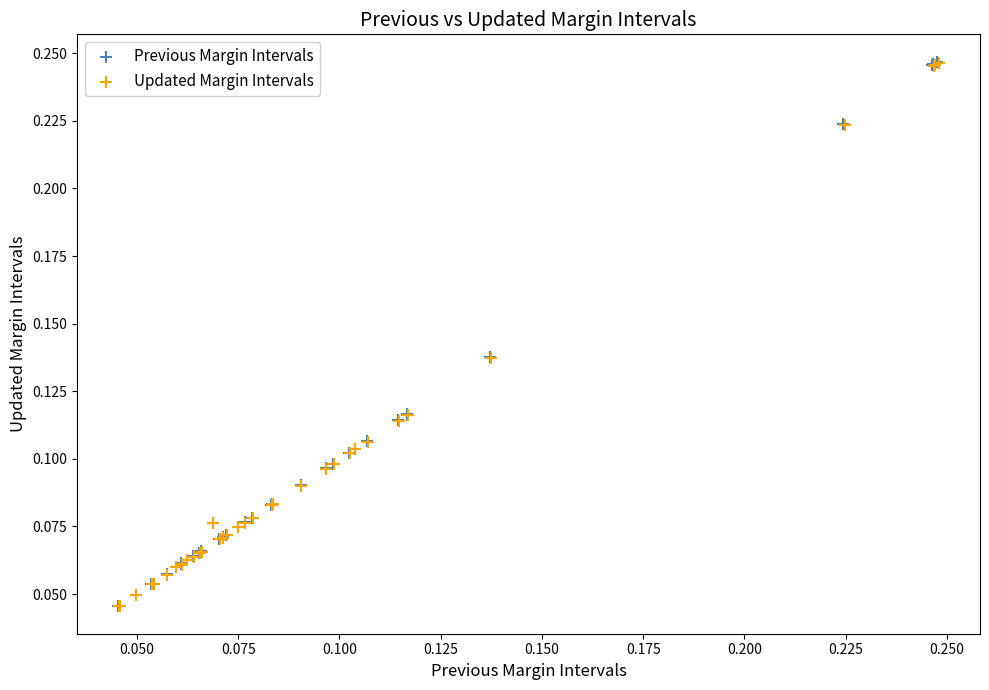

Which series has the widest spread of Y values?

Previous Margin Intervals